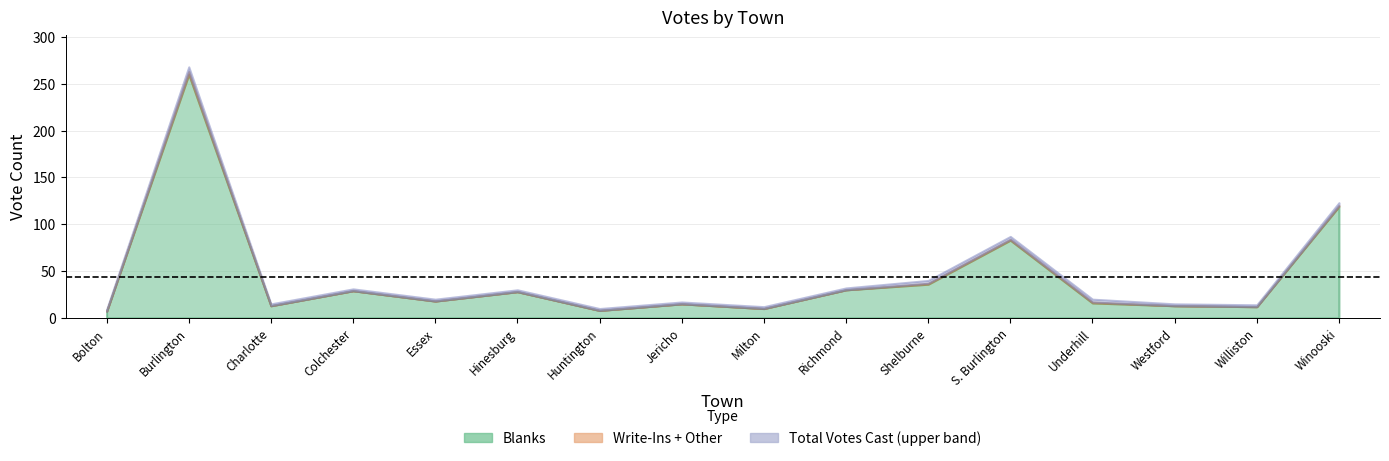

Which series has the largest total across all categories?

Total Votes Cast